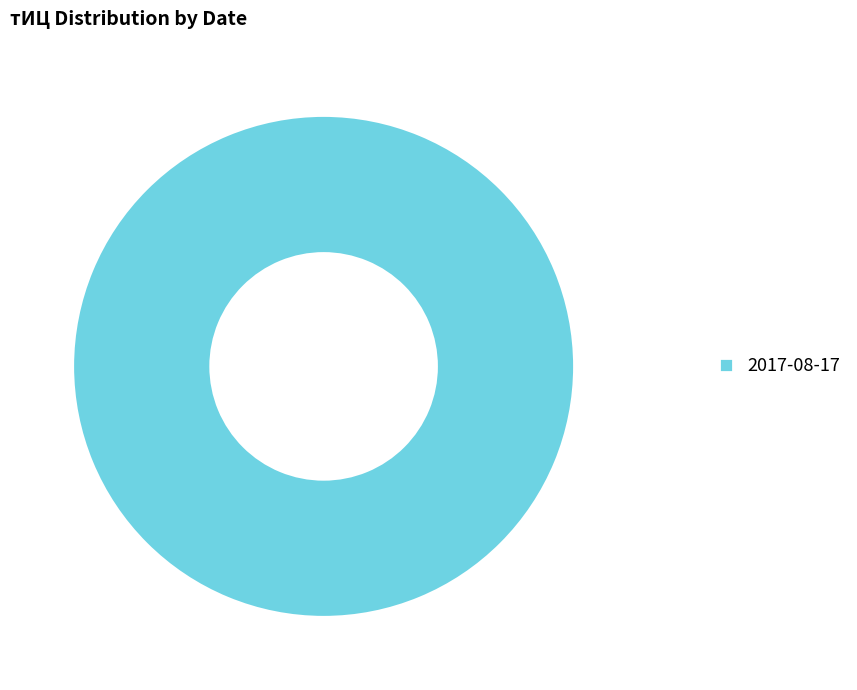

Rank the categories by value from highest to lowest.

2017-08-17